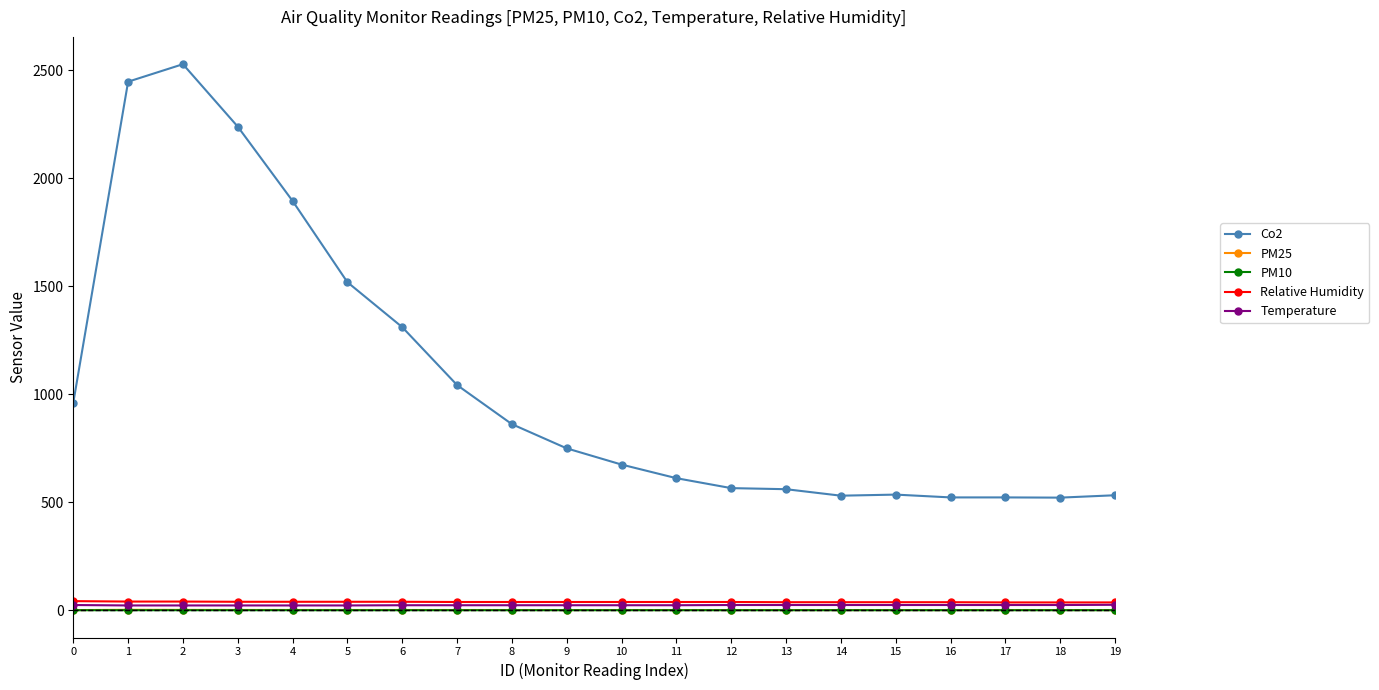

What is the value of the Co2 point at the 16th from the left?

535.0